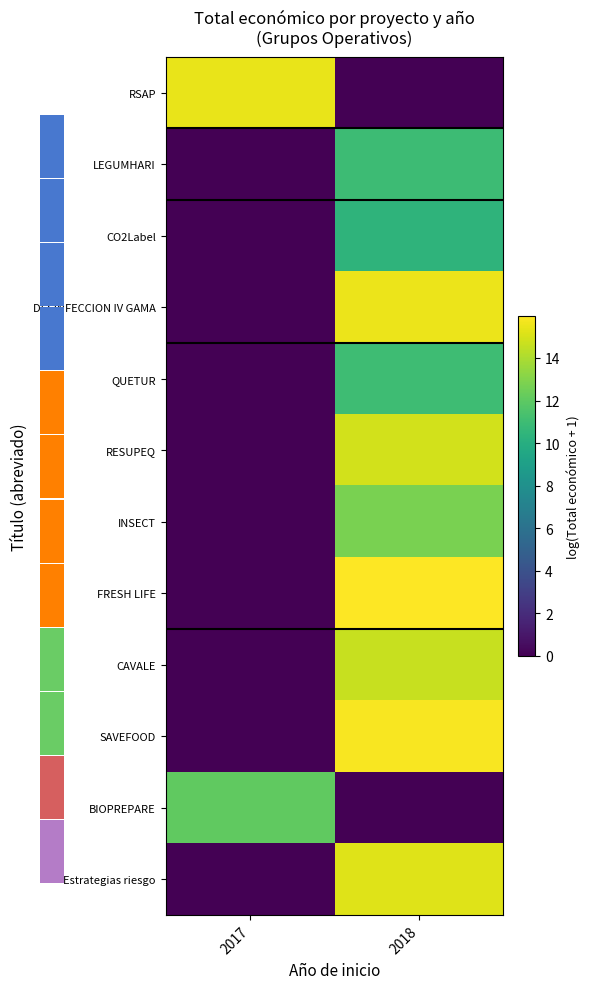

List the labels in order of INSECT value, largest first.

2018, 2017